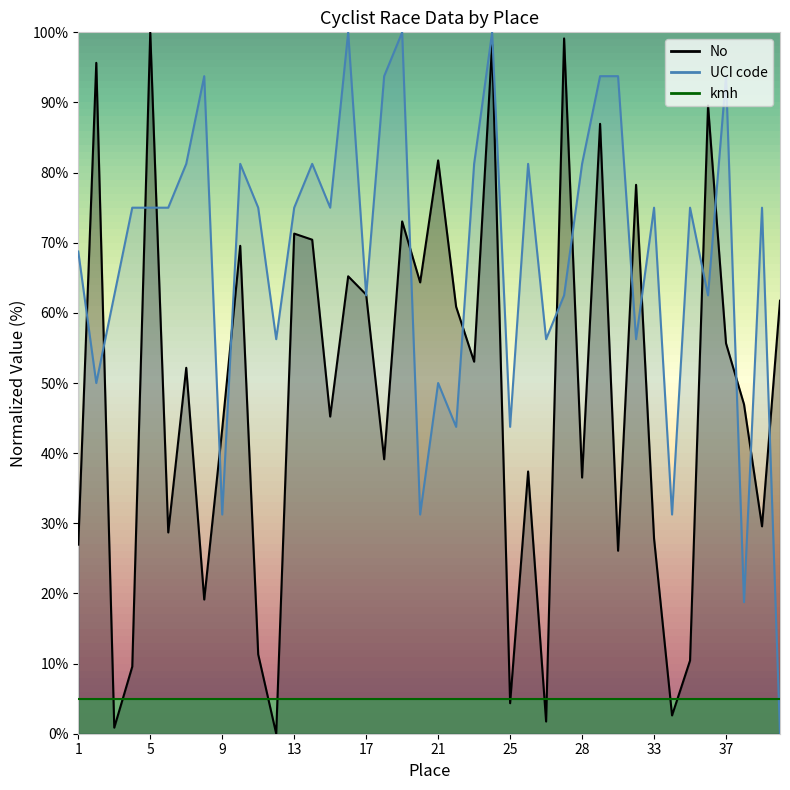

Reading right to left, extract all data points from this chart.

No: 61.7	29.6	47.0	55.7	89.6	10.4	2.6	27.8	78.3	26.1	87.0	36.5	99.1	1.7	37.4	4.3	98.3	53.0	60.9	81.7	64.3	73.0	39.1	62.6	65.2	45.2	70.4	71.3	0.0	11.3	69.6	43.5	19.1	52.2	28.7	100.0	9.6	0.9	95.7	27.0
UCI code: 0.0	75.0	18.8	93.8	62.5	75.0	31.2	75.0	56.2	93.8	93.8	81.2	62.5	56.2	81.2	43.8	100.0	81.2	43.8	50.0	31.2	100.0	93.8	62.5	100.0	75.0	81.2	75.0	56.2	75.0	81.2	31.2	93.8	81.2	75.0	75.0	75.0	62.5	50.0	68.8